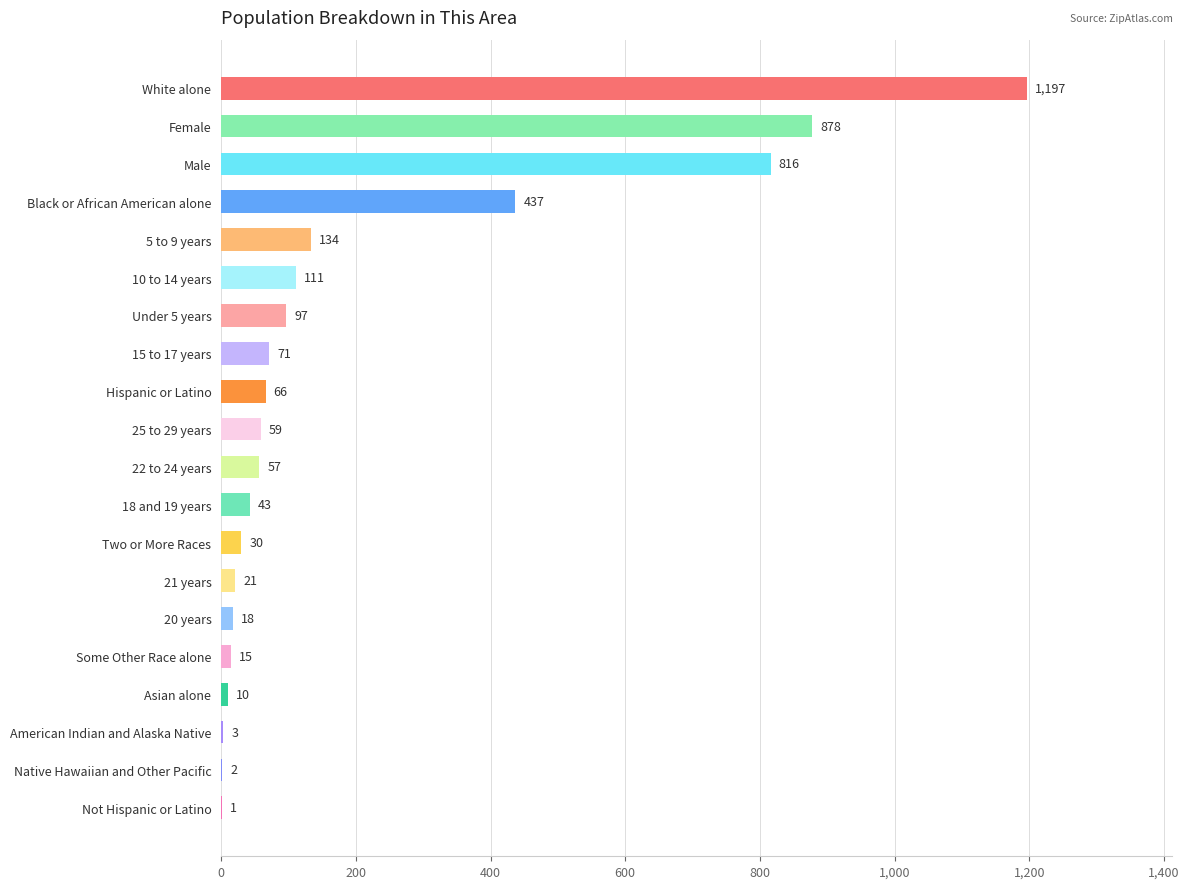

What is the change in value from 10 to 14 years to American Indian and Alaska Native?

-108